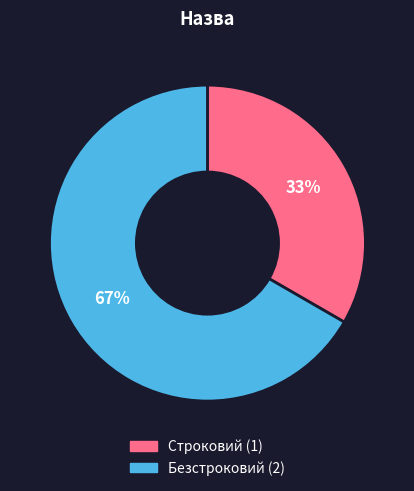

Does Строковий account for over 50% of the chart?

No